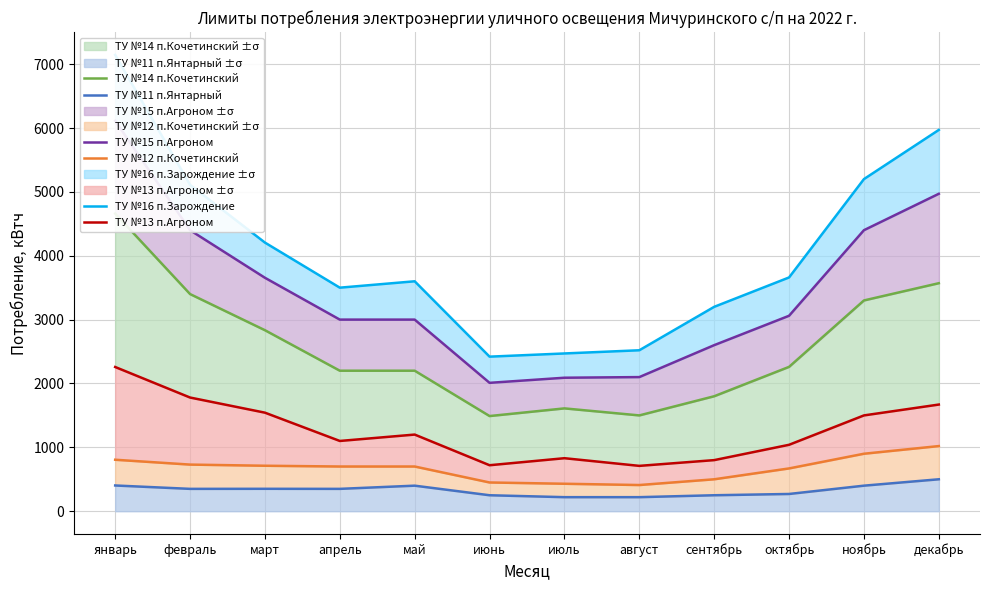

List the series in order of their peak value, highest first.

ТУ №16 п.Зарождение, ТУ №15 п.Агроном, ТУ №14 п.Кочетинский, ТУ №13 п.Агроном, ТУ №12 п.Кочетинский, ТУ №11 п.Янтарный